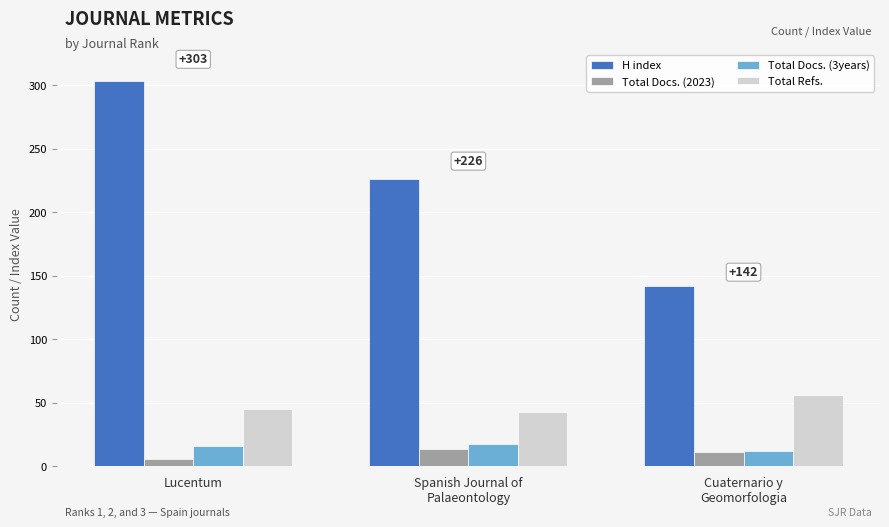

How many bars are there in total?

12